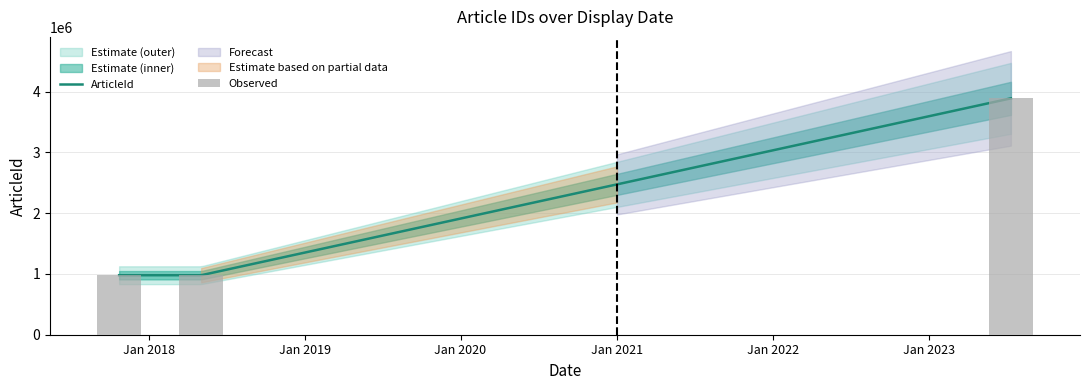

Which category has the highest value across all series?

2023-07-12